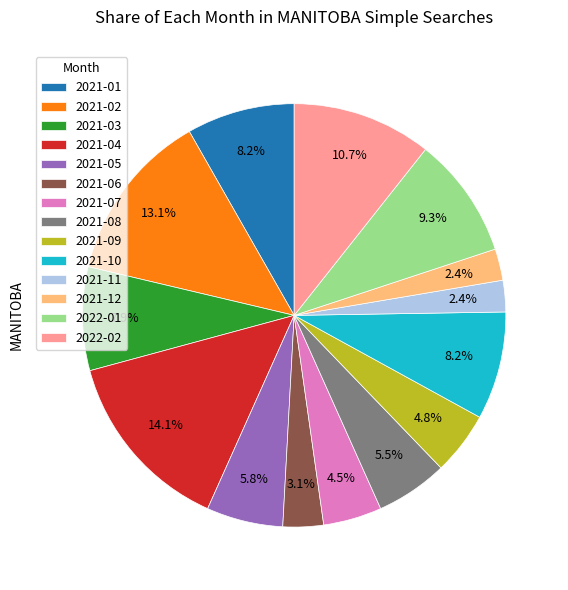

What percentage do 2021-05 and 2021-04 together represent?

19.9%